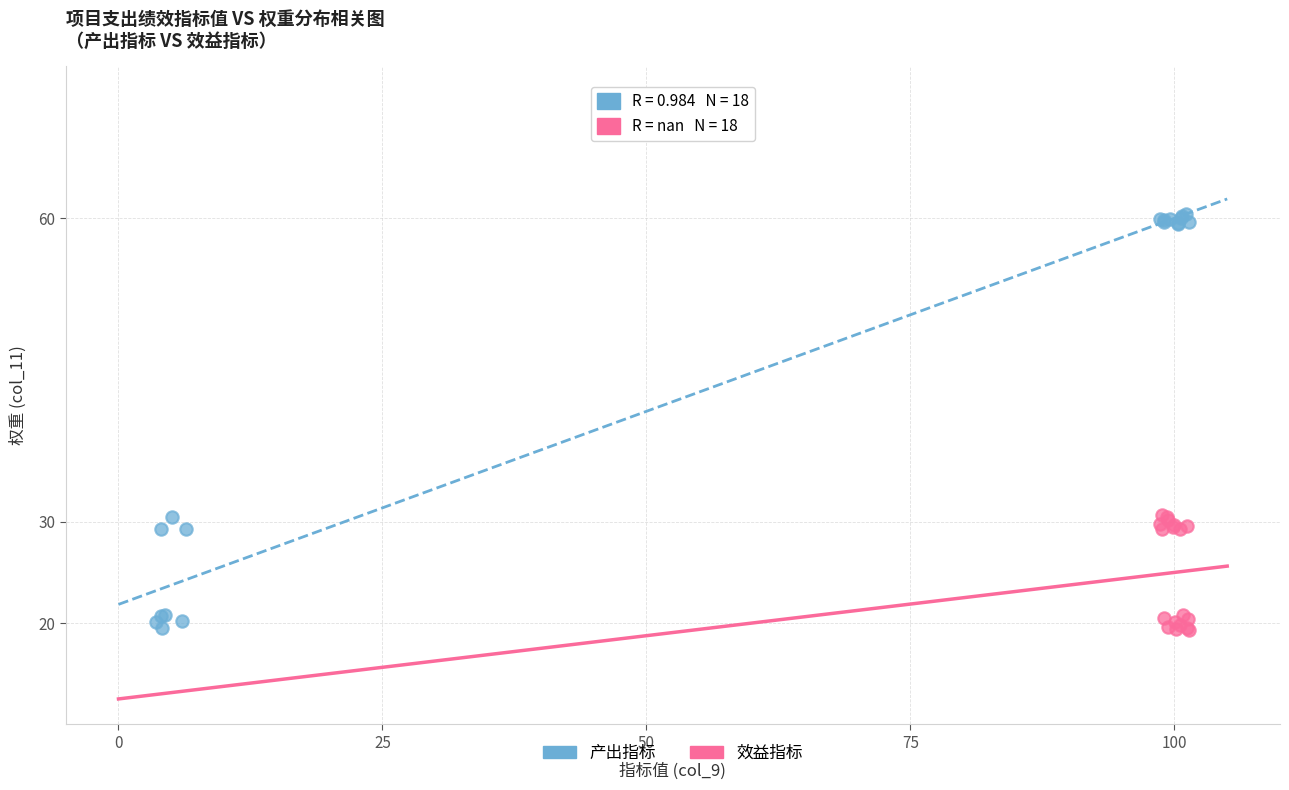

Which series has the largest Y range (max minus min)?

产出指标